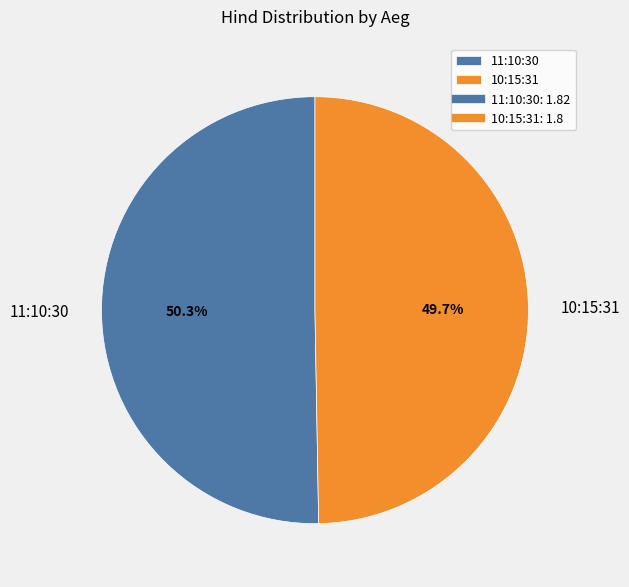

What is the ratio of the value at 10:15:31 to the value at 11:10:30?

1.0